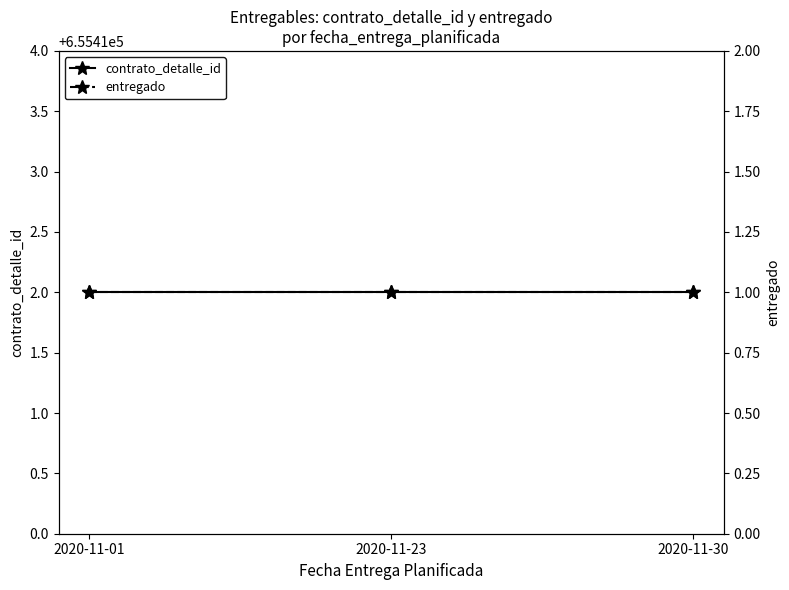

The value of contrato_detalle_id at 2020-11-23 is 456676. True or false?

False